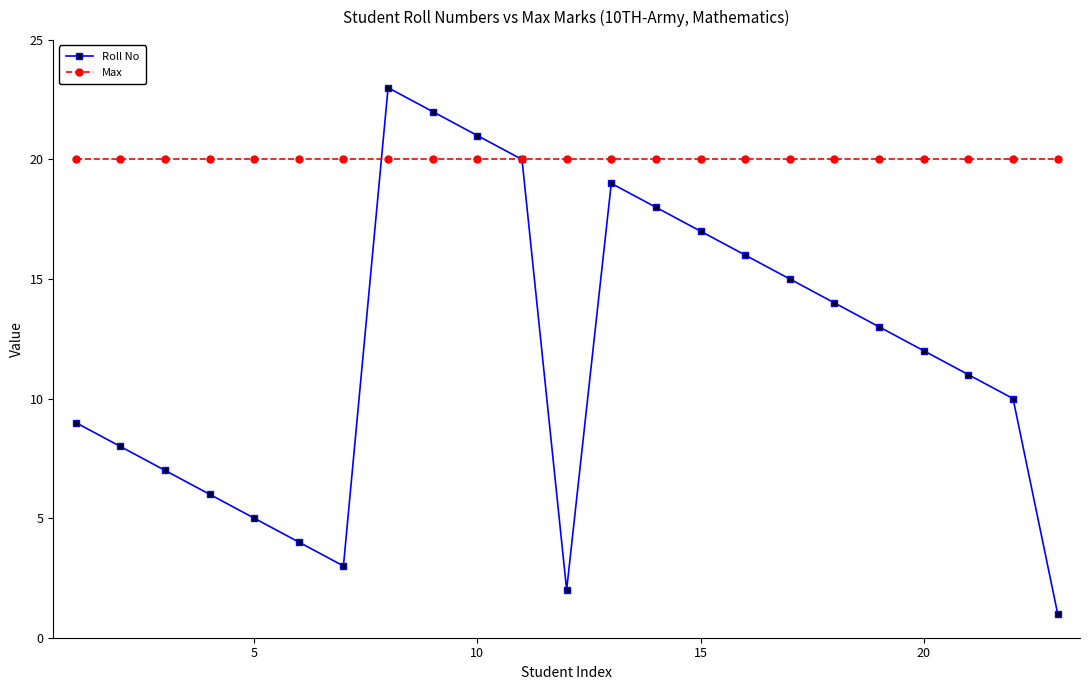

Which series has the largest total across all categories?

Max